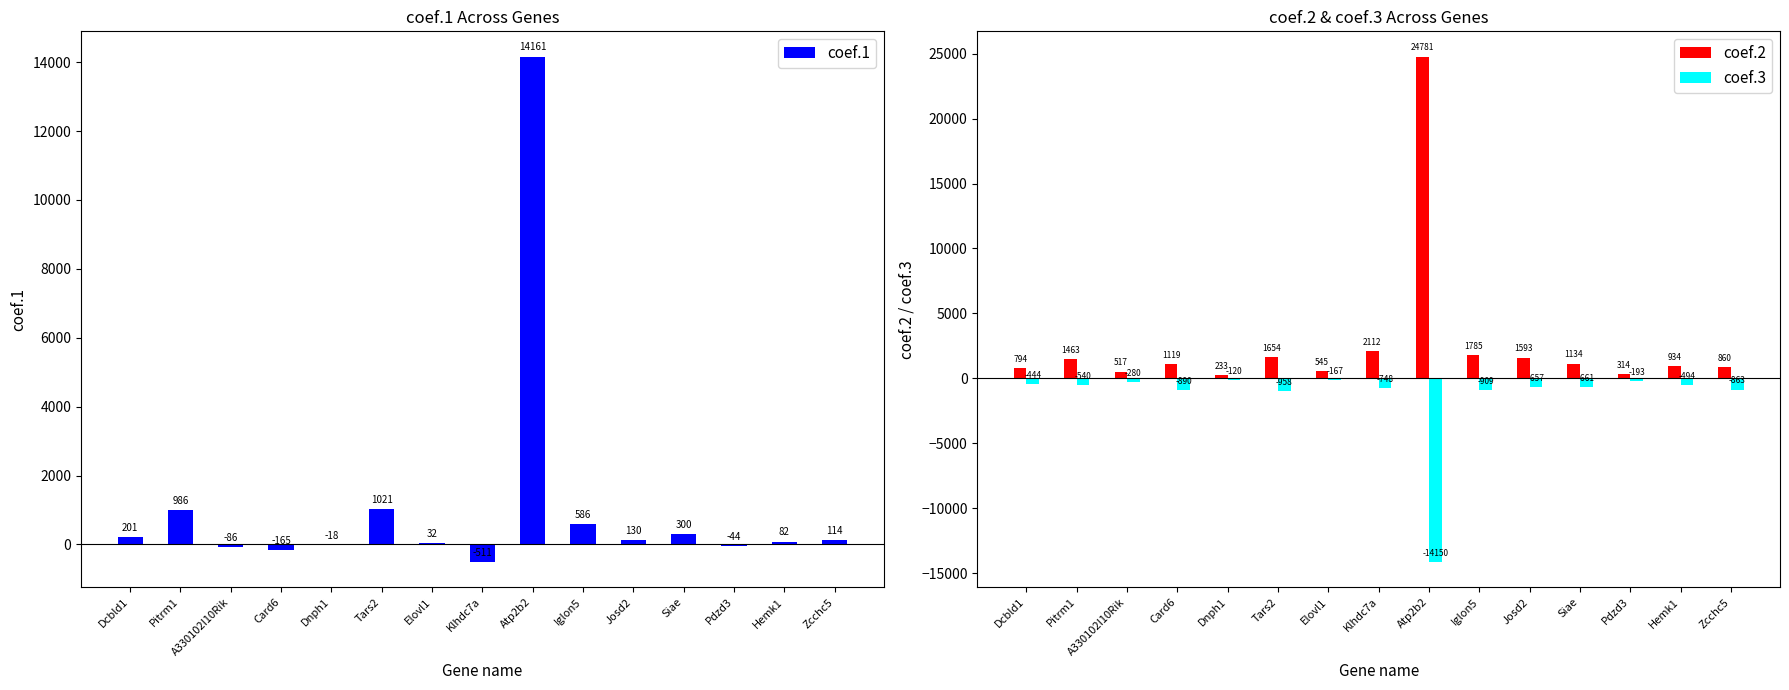

Is it true that coef.3 equals -39.6 at Dnph1?

False